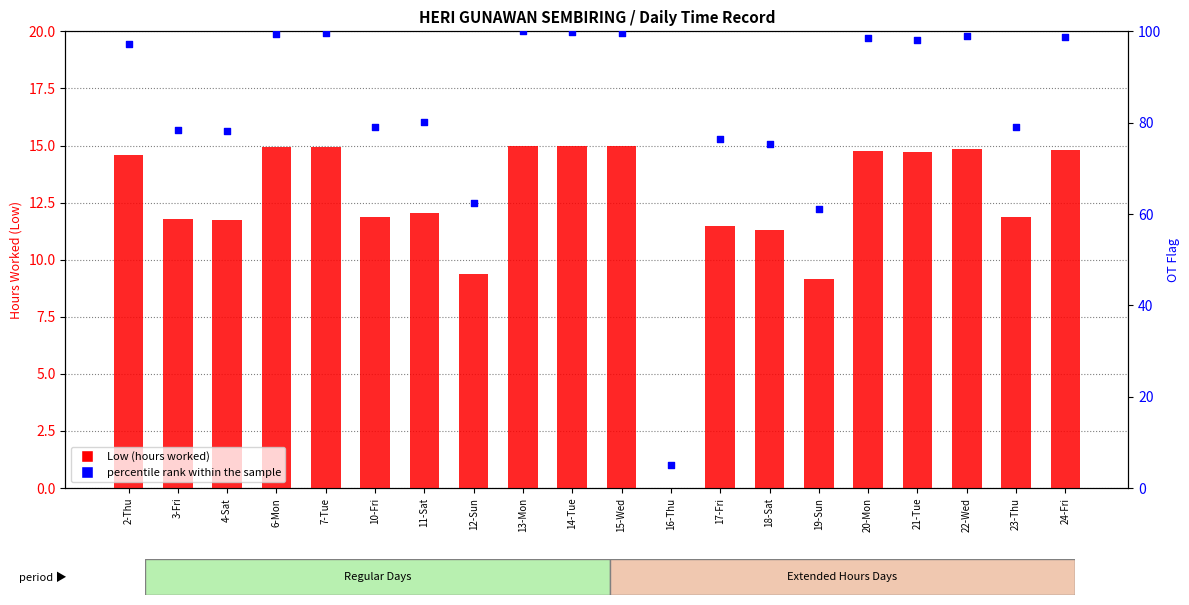

What is the total value across all series at 20-Mon?

113.2